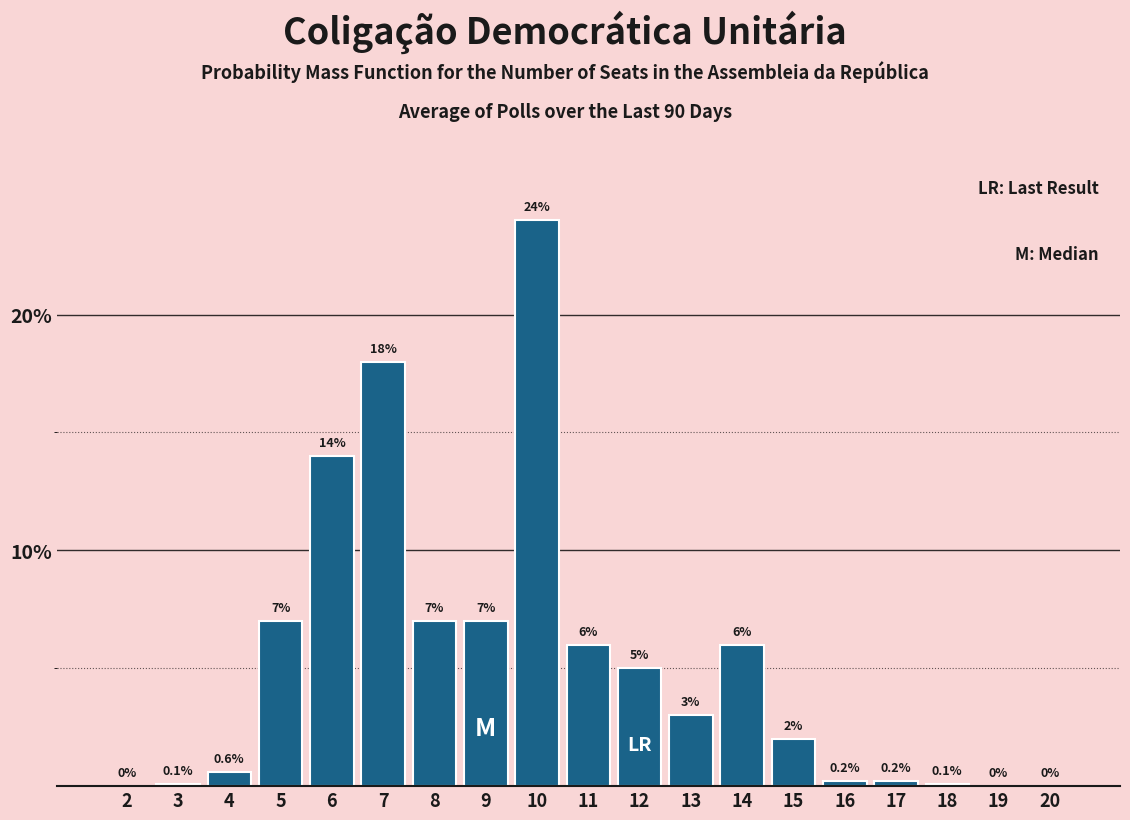

Reading right to left, extract all data points from this chart.

20=0.0	19=0.0	18=0.1	17=0.2	16=0.2	15=2.0	14=6.0	13=3.0	12=5.0	11=6.0	10=24.0	9=7.0	8=7.0	7=18.0	6=14.0	5=7.0	4=0.6	3=0.1	2=0.0